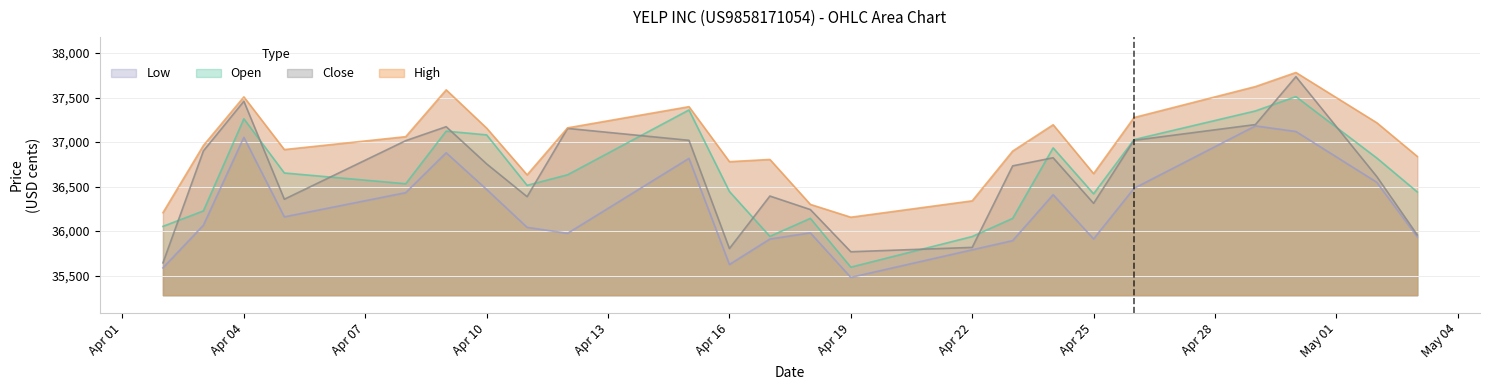

Does the chart have visible grid lines?

Yes